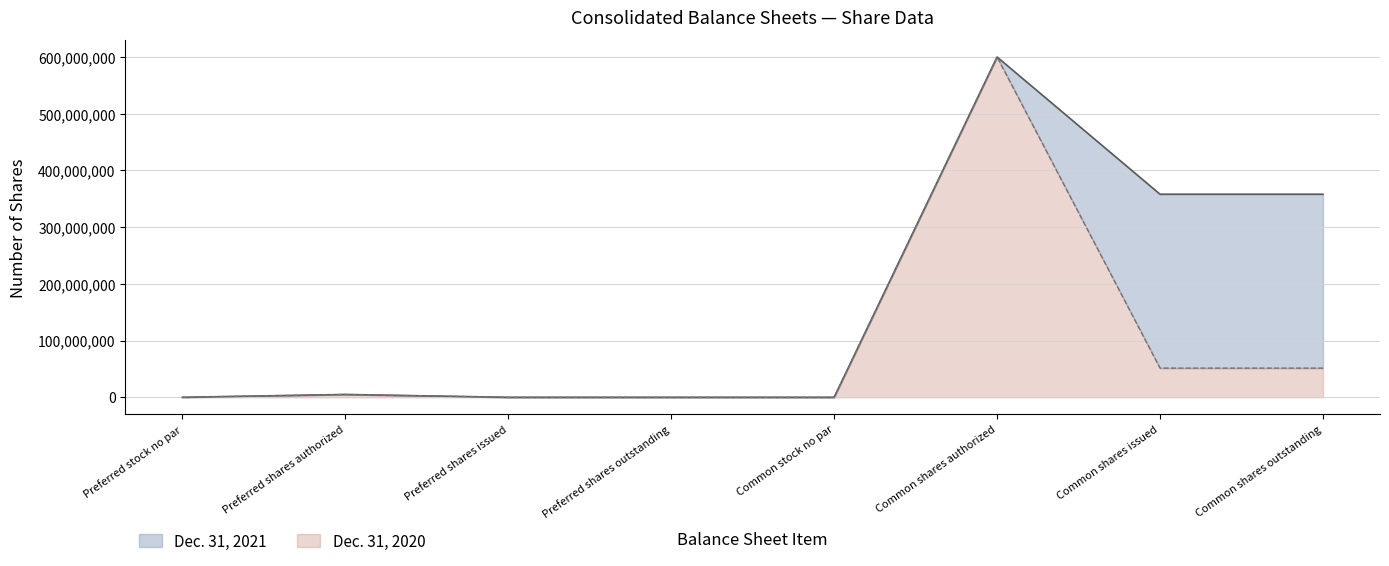

What is the label of the 1st point from the right?

Common shares outstanding